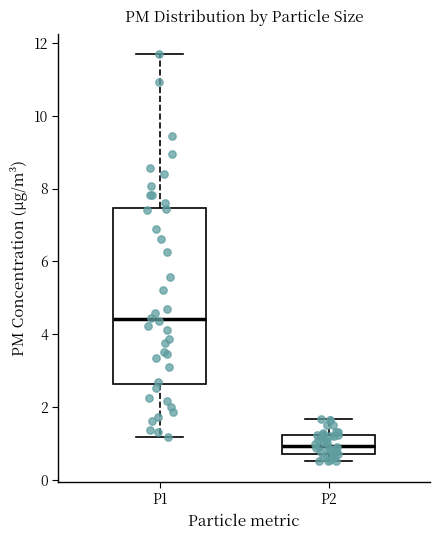

Which box's median line is the highest?

P1